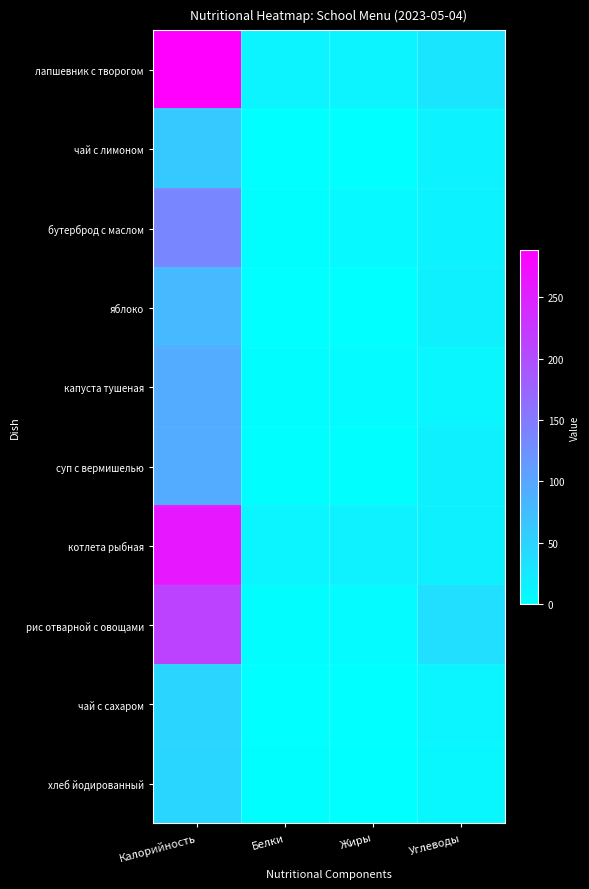

Rank the series at Жиры from highest to lowest value.

котлета рыбная, лапшевник с творогом, бутерброд с маслом, капуста тушеная, рис отварной с овощами, суп с вермишелью, яблоко, чай с лимоном, чай с сахаром, хлеб йодированный